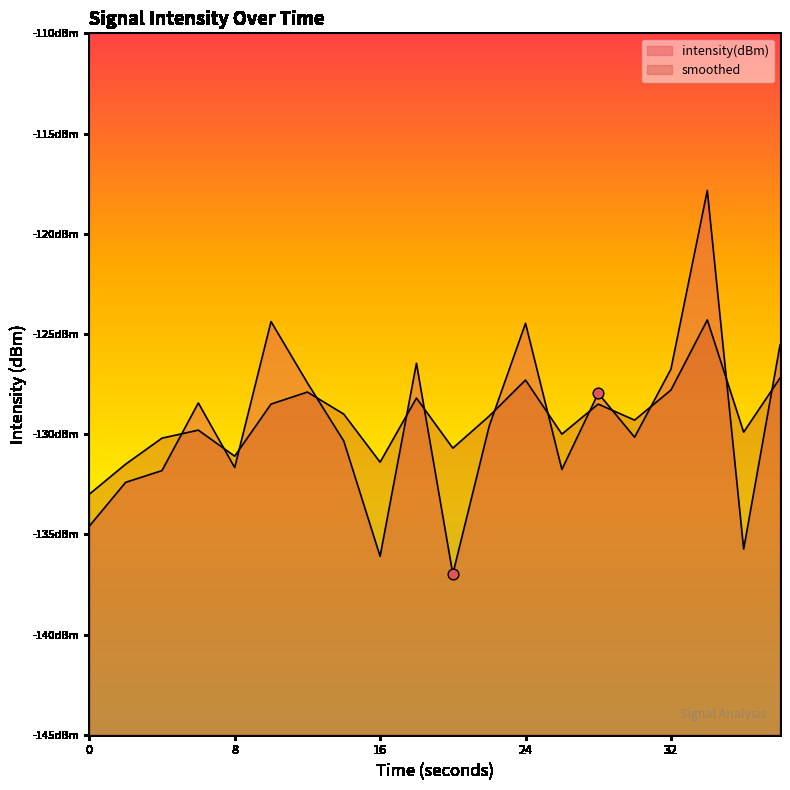

Which series has the largest total across all categories?

smoothed